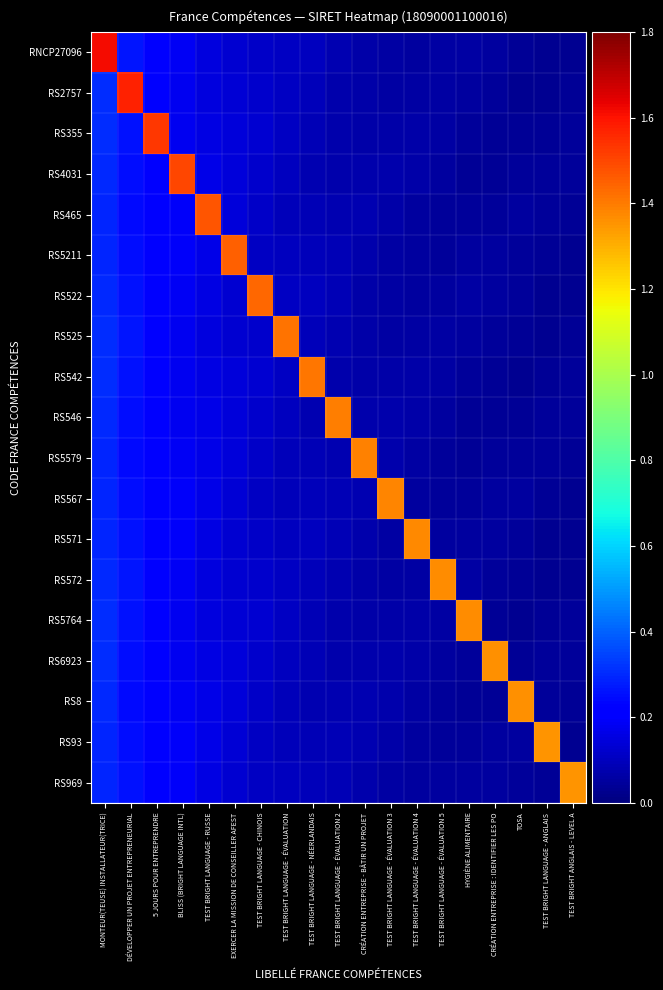

At which category is the sum across all series the highest?

MONTEUR(TEUSE) INSTALLATEUR(TRICE)